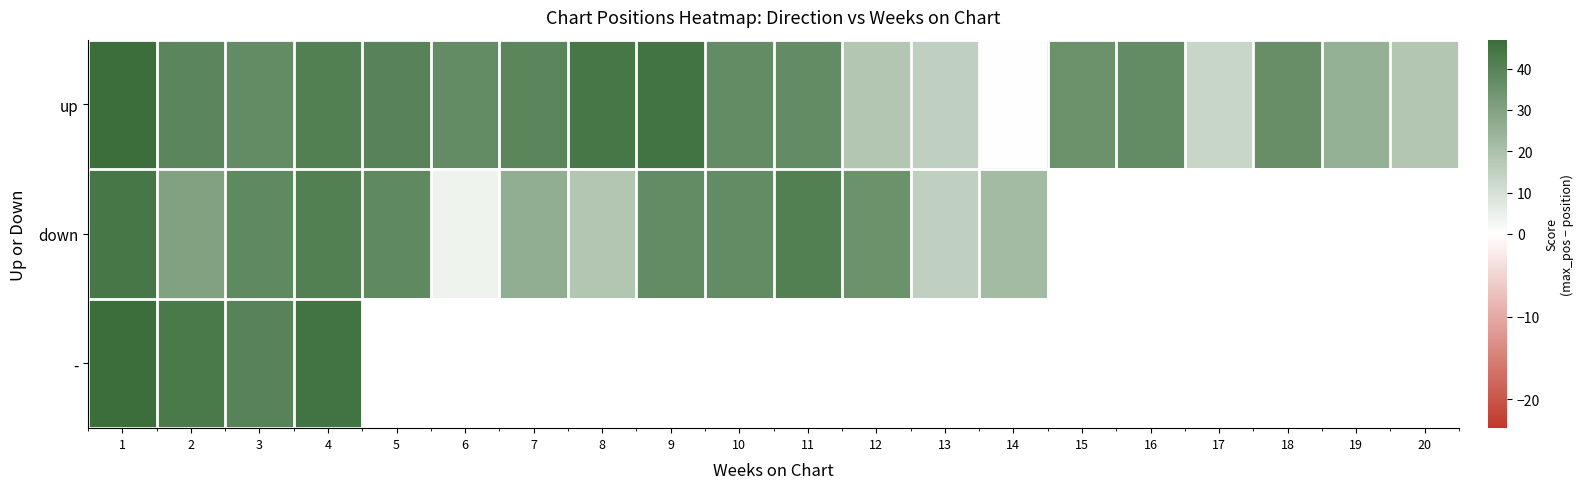

True or false: up has a value of 16.7 at 9.

False